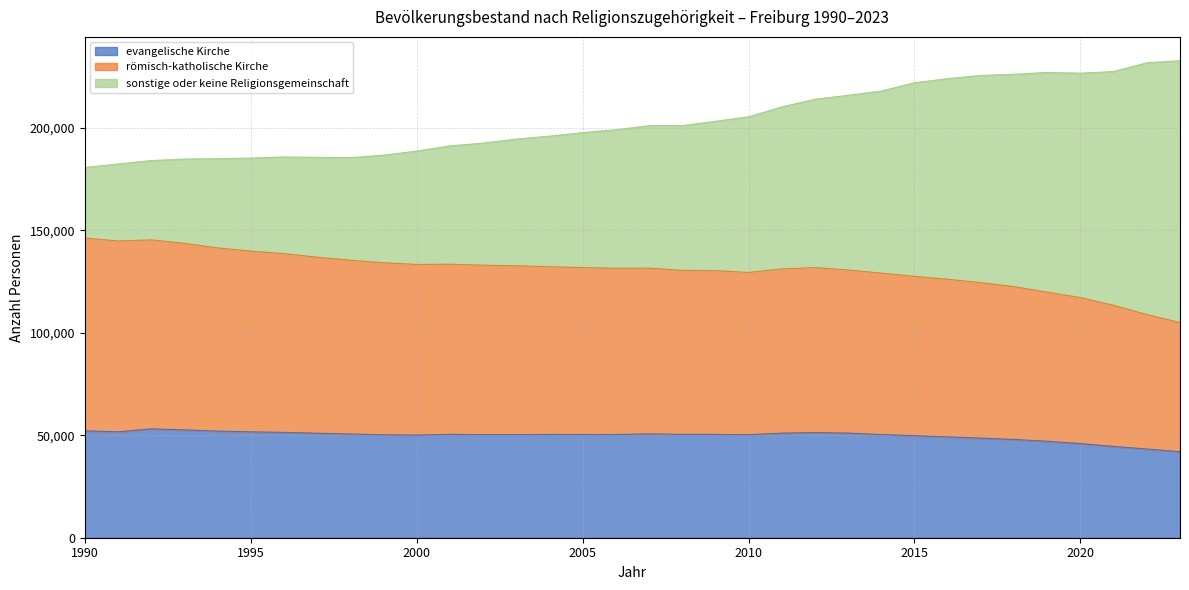

What is the lowest value of the evangelische Kirche series?

41996